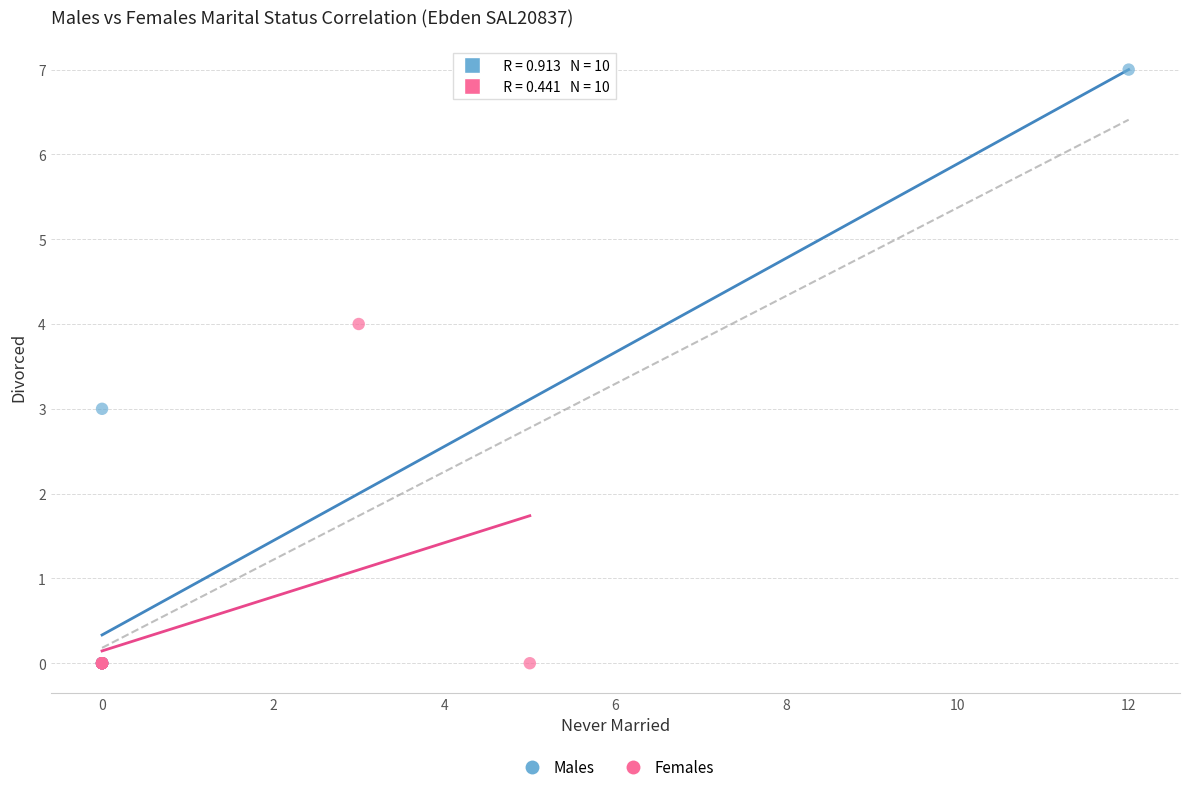

Which series has the largest Y range (max minus min)?

Males